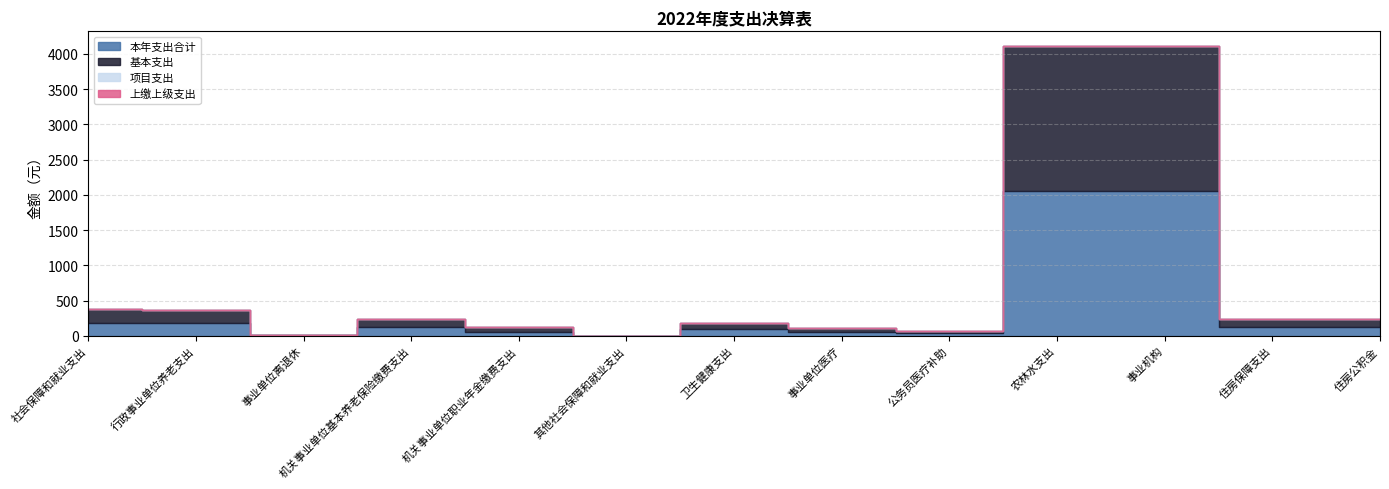

At how many categories does at least one series exceed 1331?

2